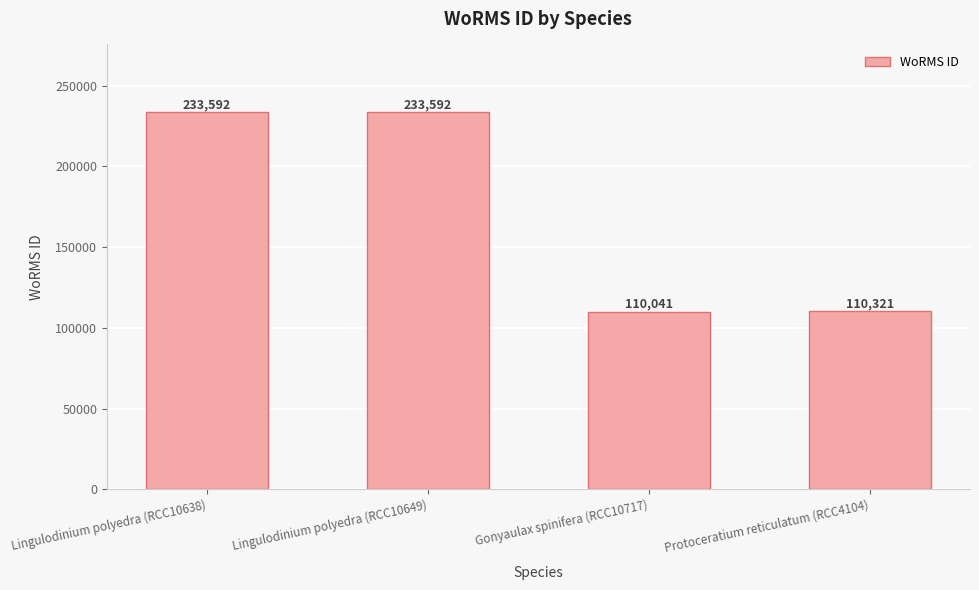

What is the value of the 2nd bar from the left?

233592